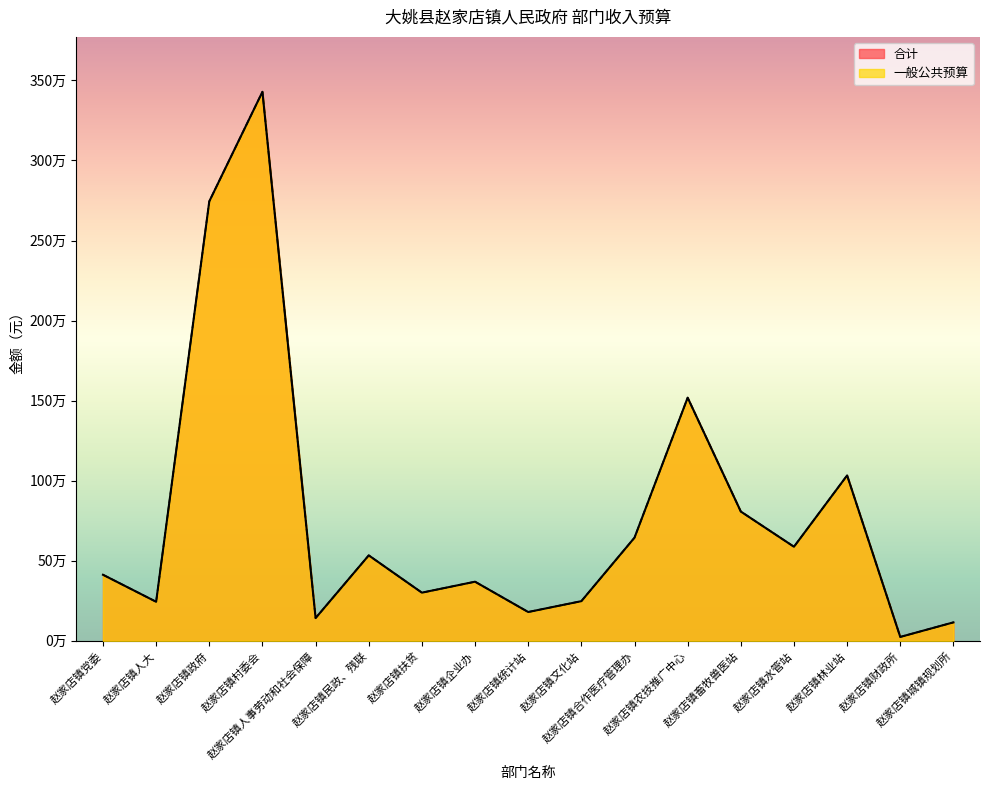

How many distinct data groups are displayed?

2